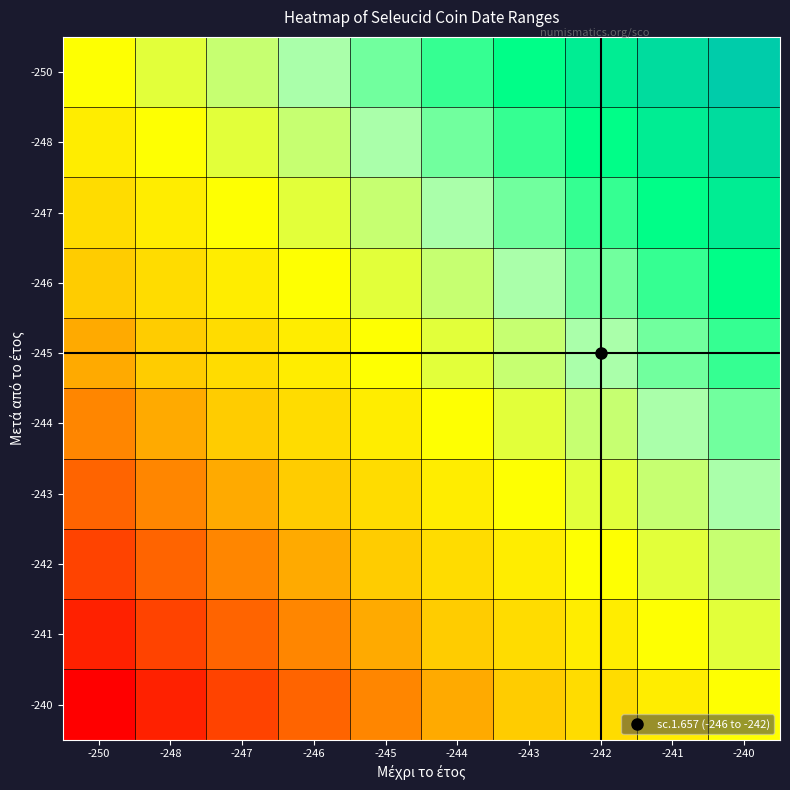

At which category does the chart reach its minimum across all series?

-250